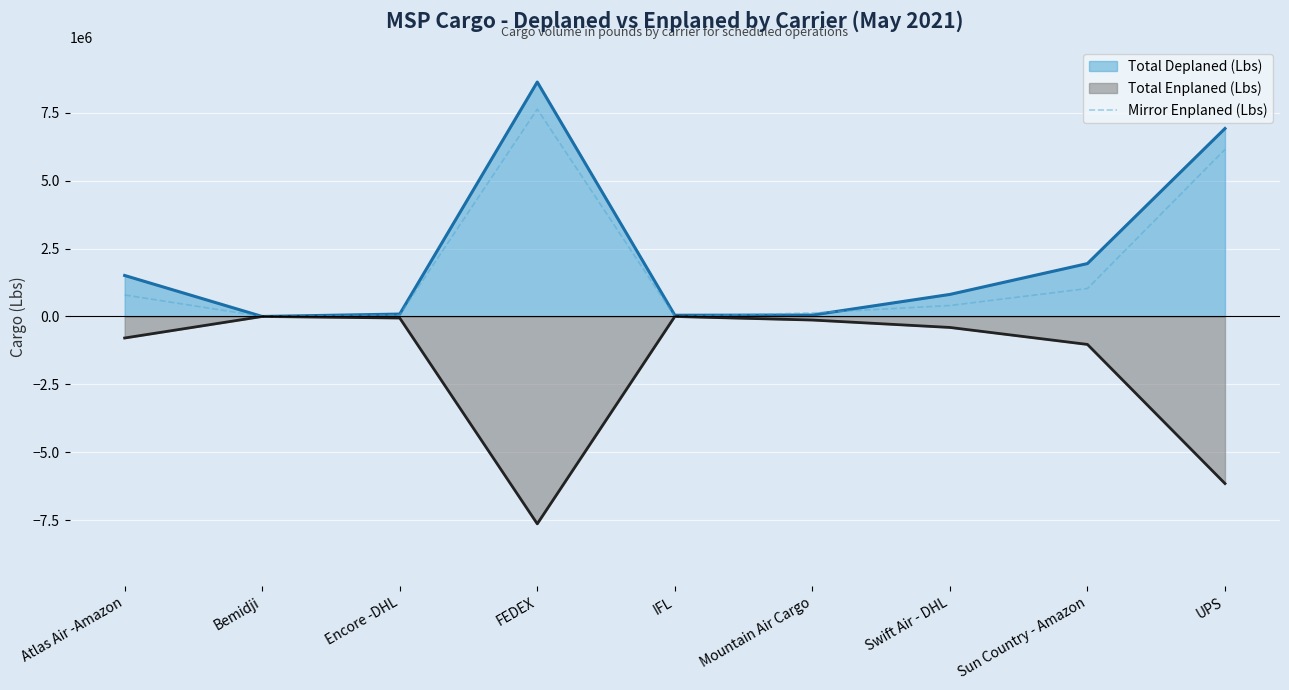

True or false: the data shows 404024 at Swift Air - DHL.

True